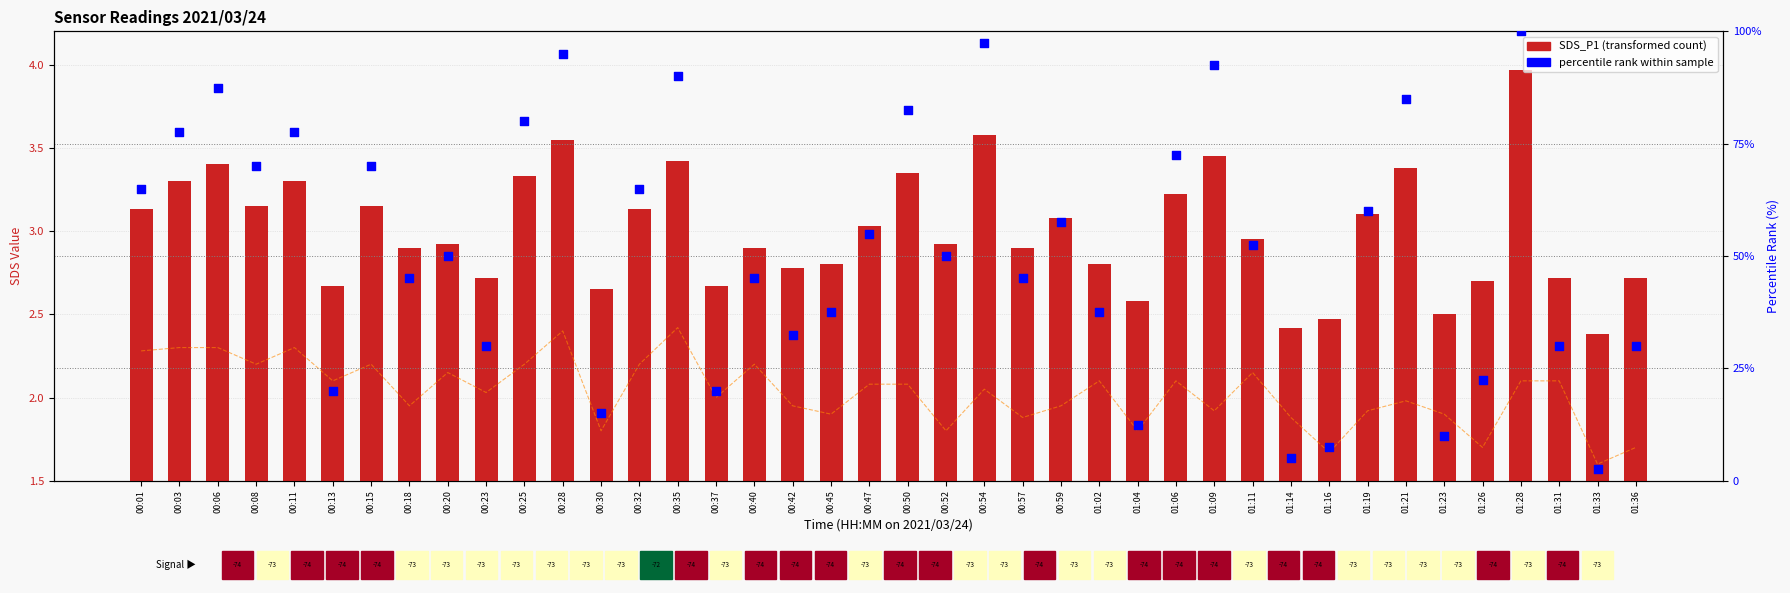

Which series contains the lowest Y value?

SDS_P2